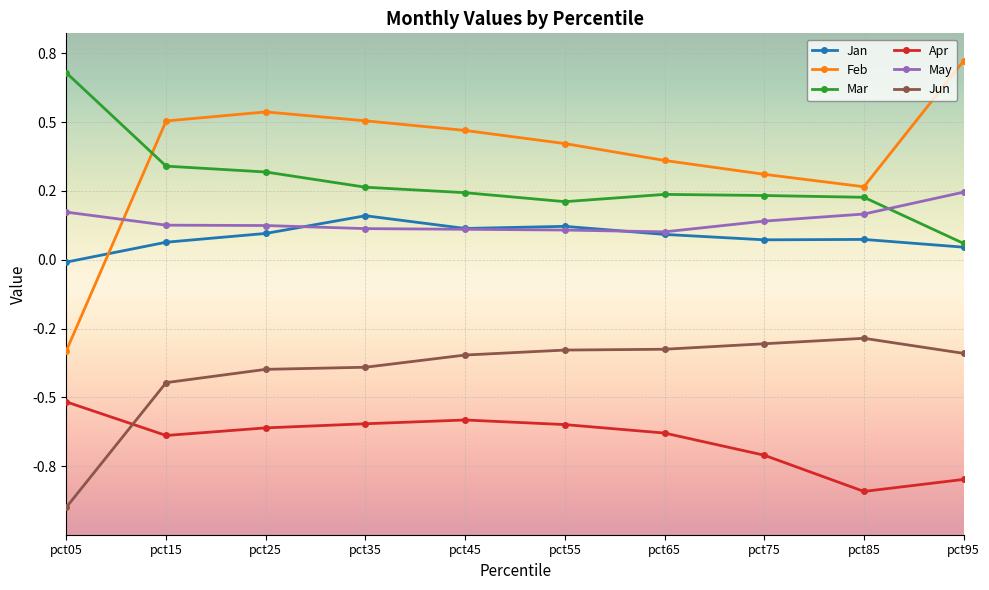

What is the value of the Apr point at the 8th from the left?

-0.7